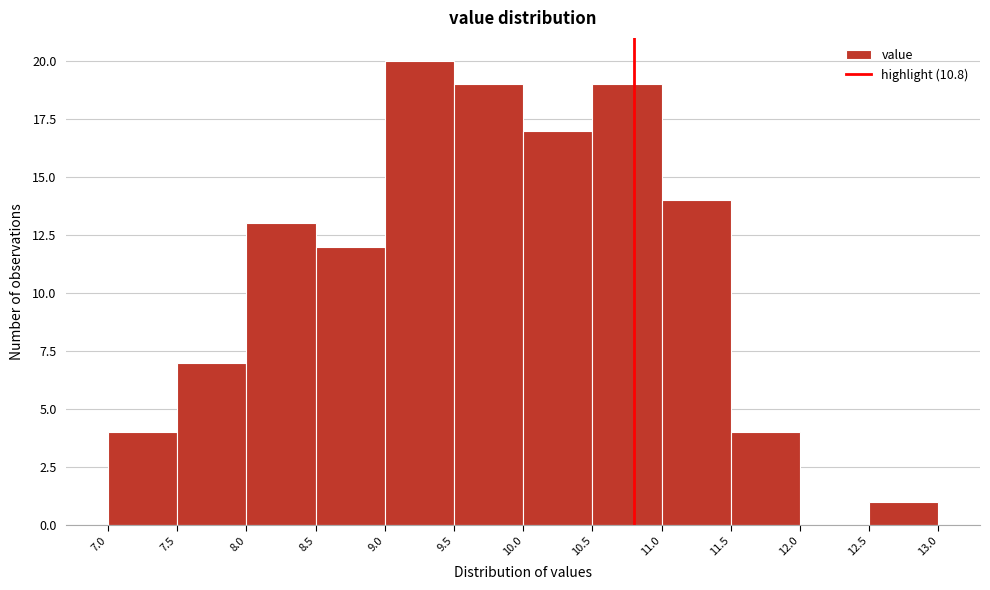

How tall is the bar that spans 10.0 to 10.5 on the x-axis? The values are not printed on the chart, so give them approximately, as read against the axis.

17